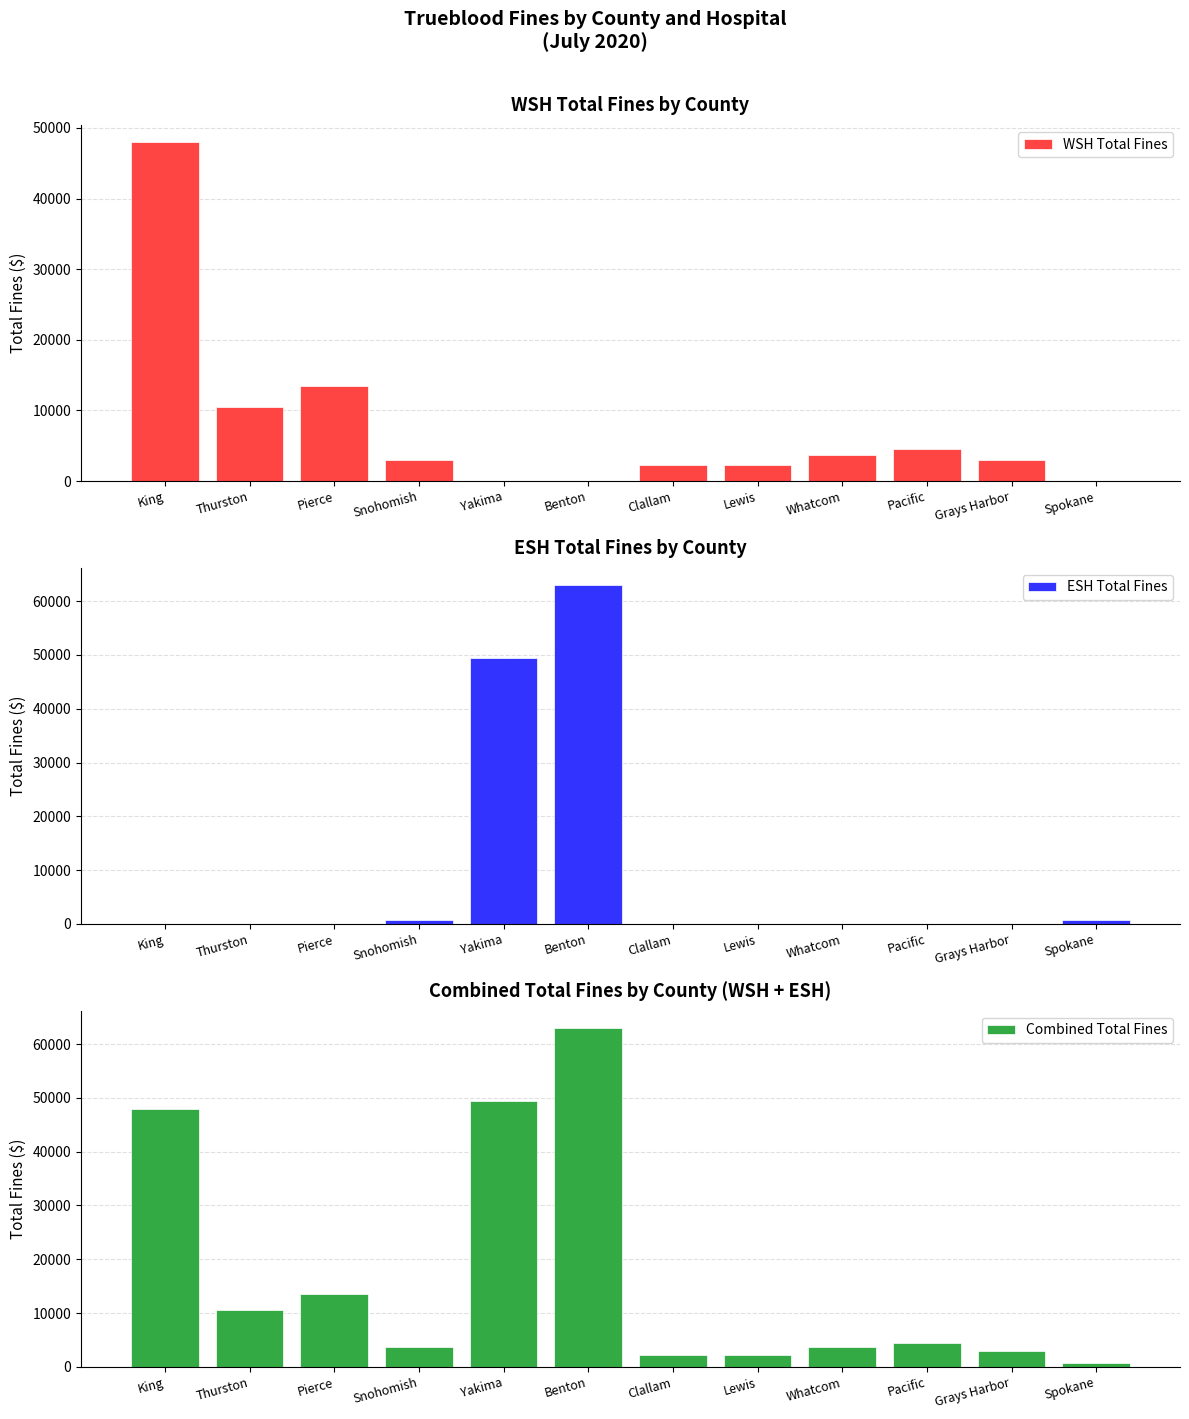

Count the number of data series in this chart.

3